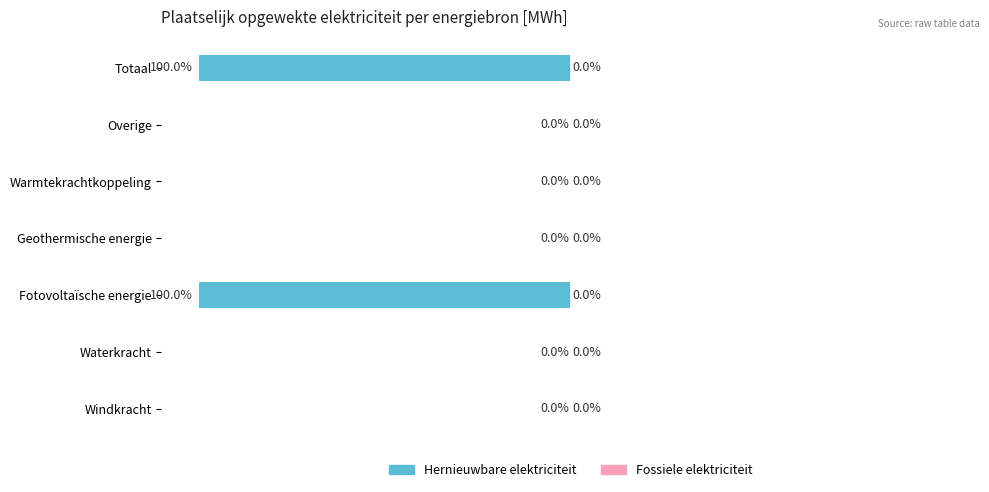

Where is the data nearest to the value -50?

Windkracht